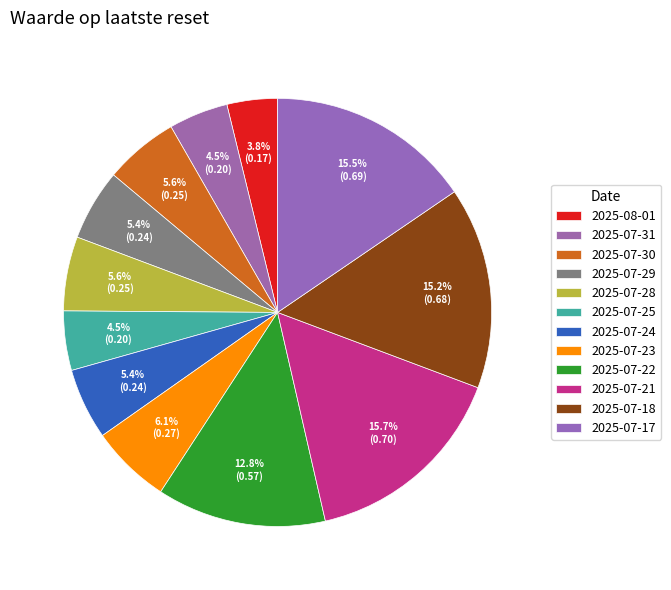

Count the number of slices in the pie.

12